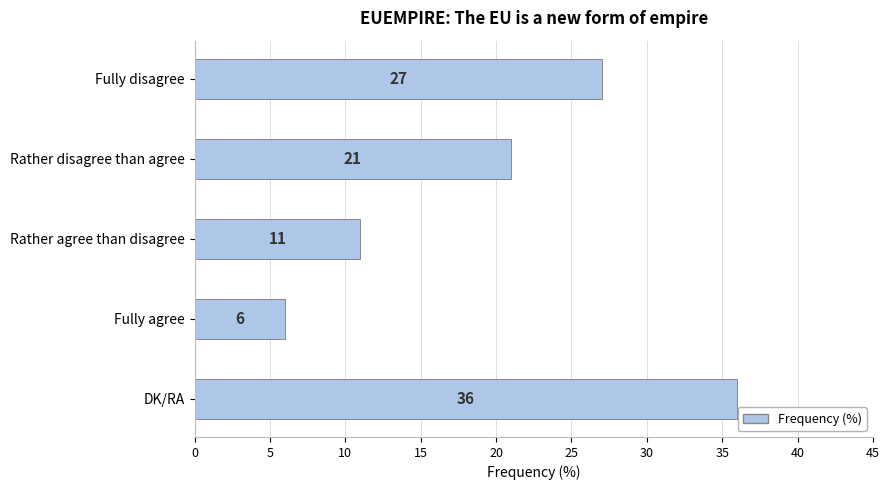

What position from the bottom is DK/RA?

1